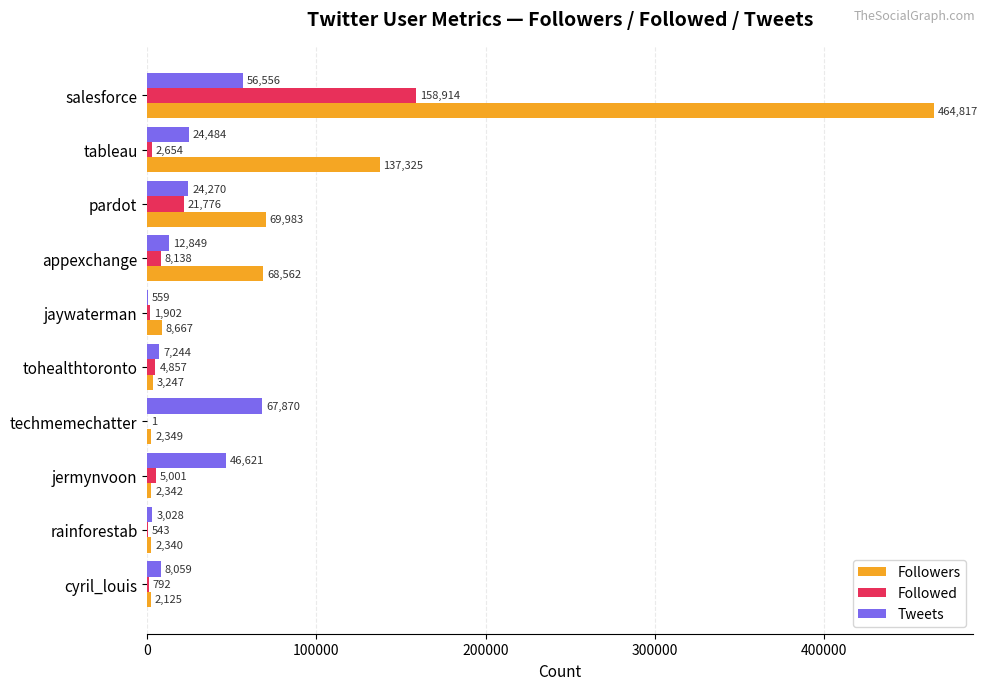

What is the sum of the Tweets values at appexchange and pardot?

37119